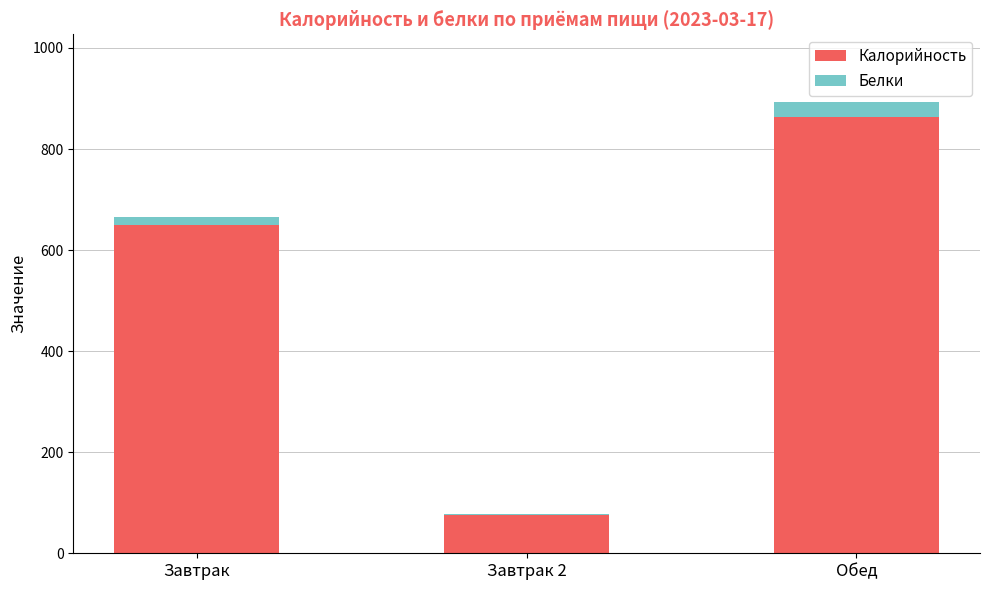

At which label is Калорийность closest to 470?

Завтрак